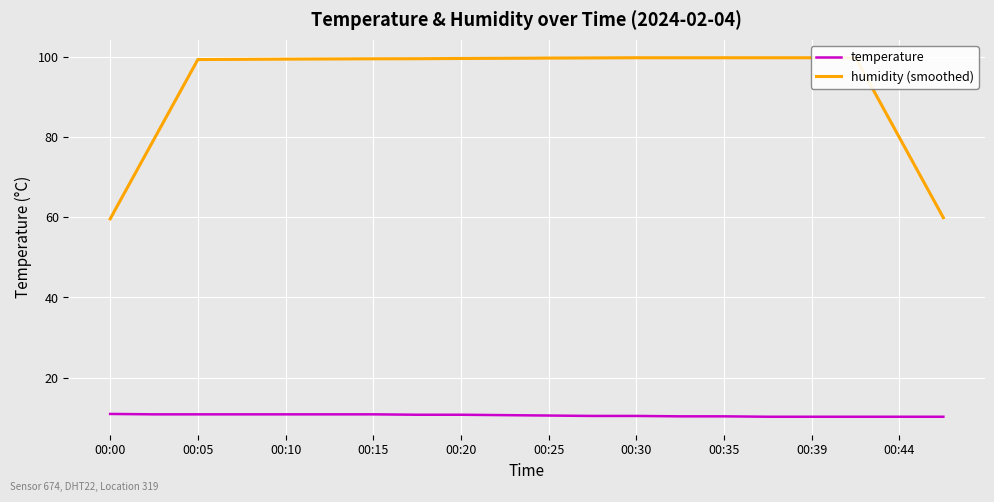

The value of temperature at 00:05 is 5.3. True or false?

False